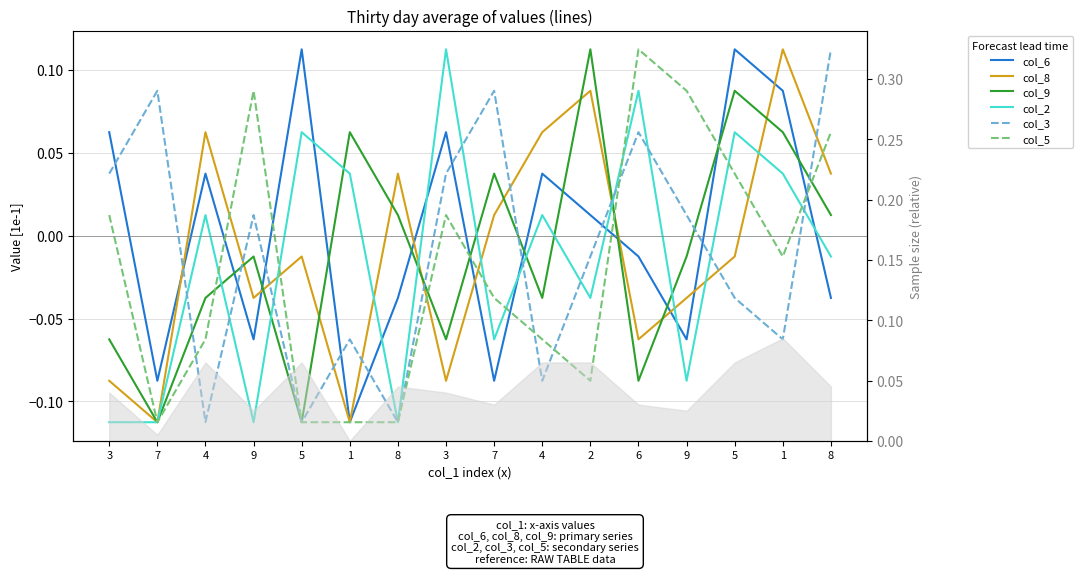

What is the smallest value displayed?

-0.1